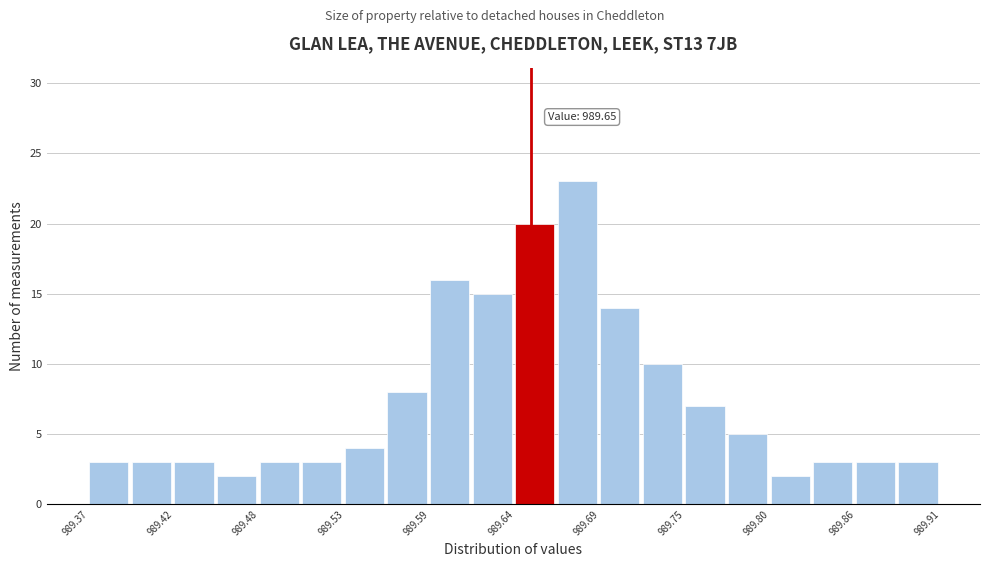

Read against the x-axis, roughly where is the centre of the tallest bar?

989.68